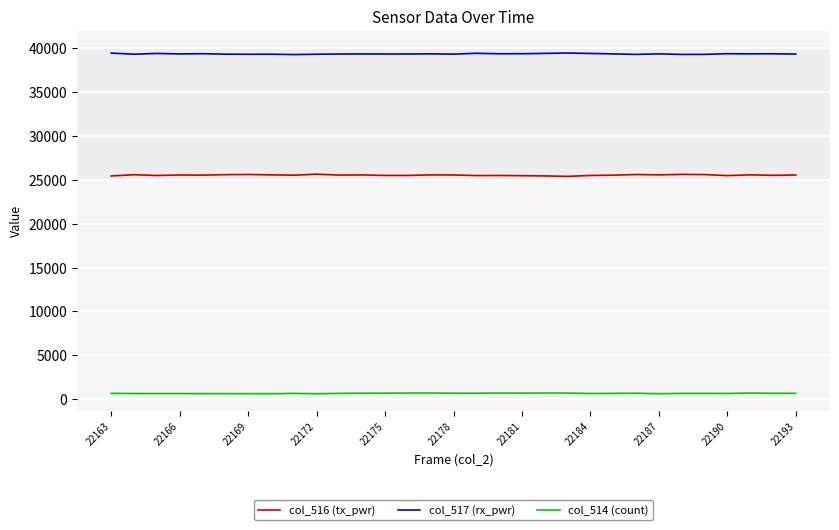

Which series has the largest total across all categories?

col_517 (rx_pwr)